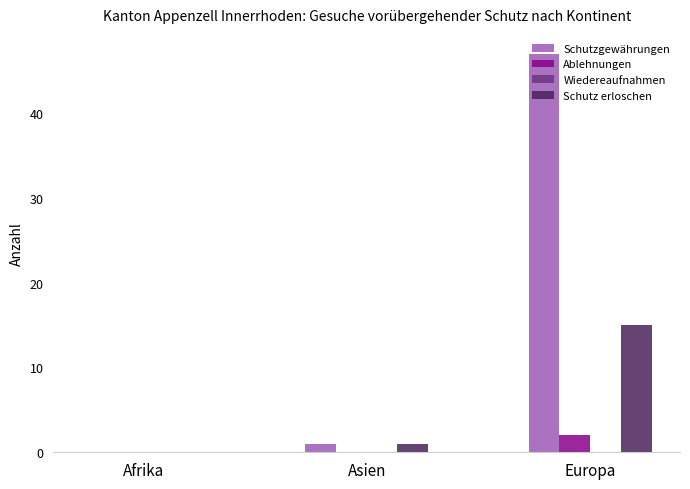

How many distinct data groups are displayed?

3